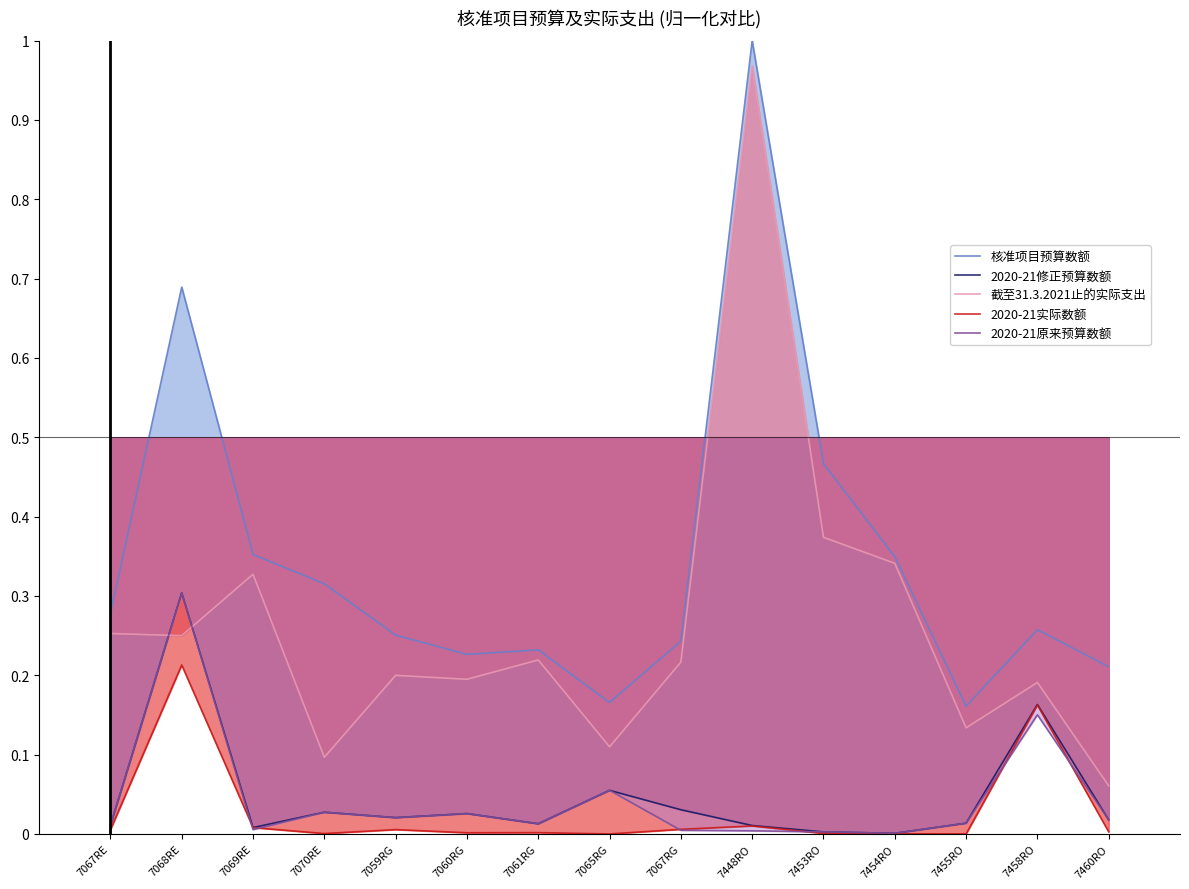

True or false: 2020-21实际数额 has more than 0 points higher than both neighbors.

True